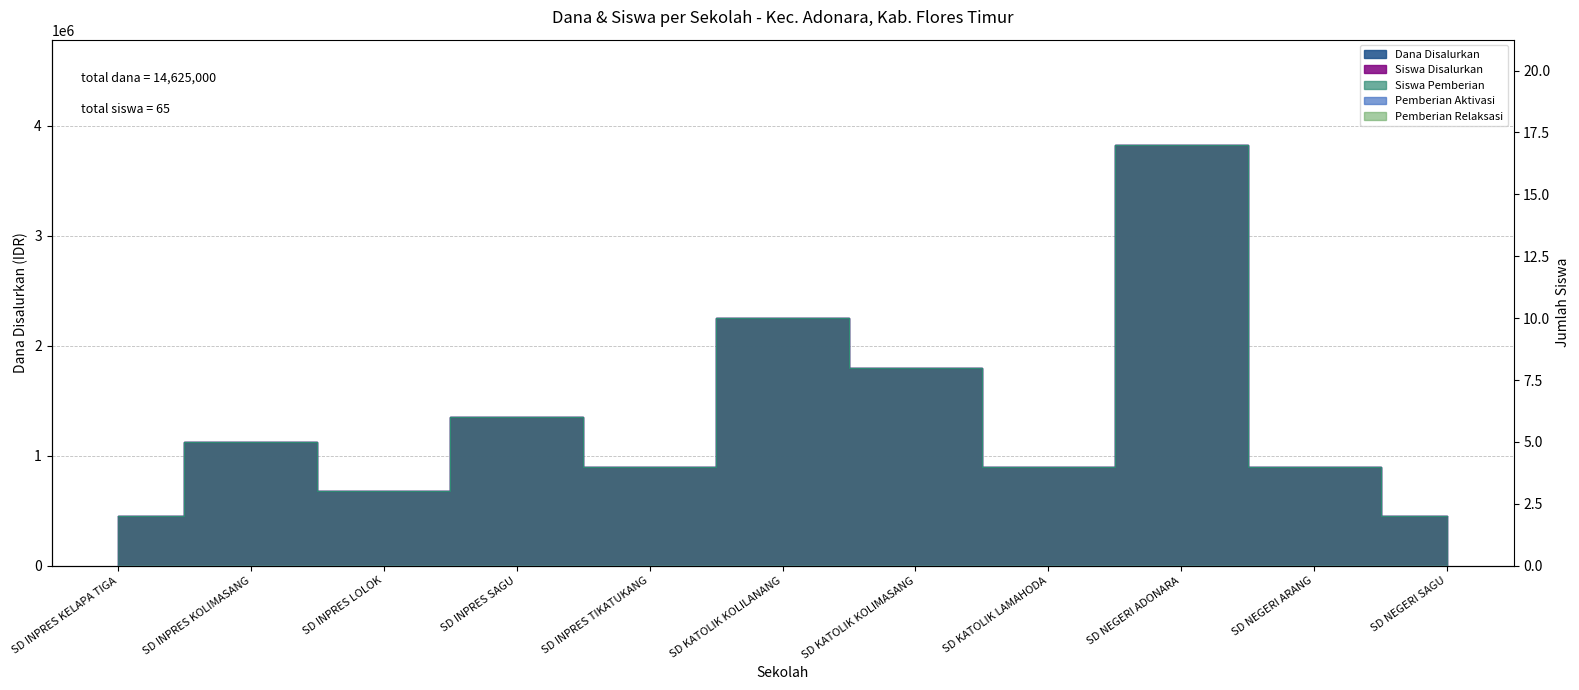

What is the sum of the Dana Disalurkan values at SD NEGERI SAGU and SD NEGERI ADONARA?

4275000